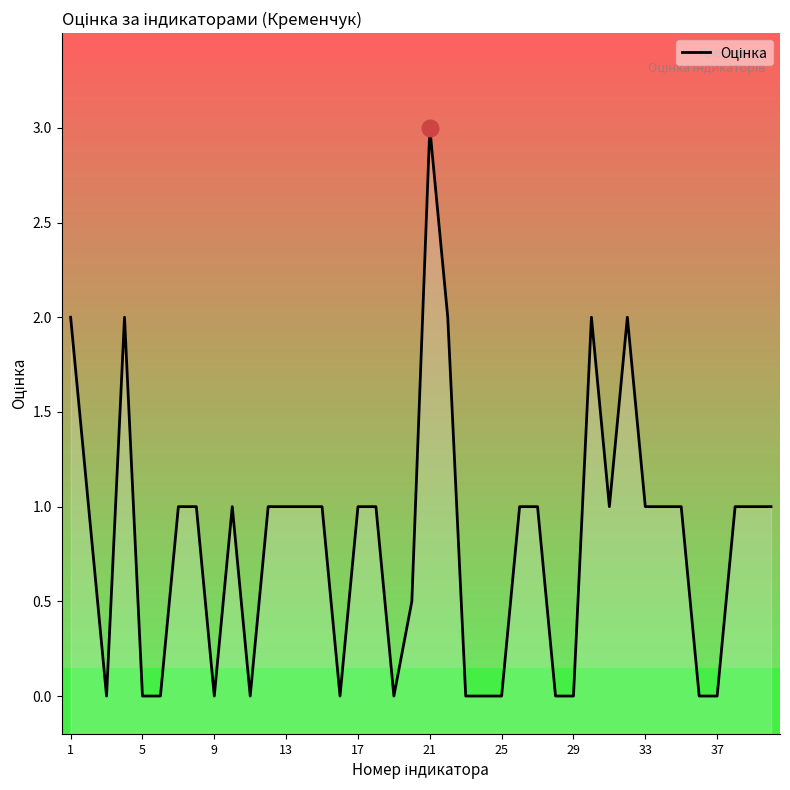

True or false: the data has more than 0 interior local peaks.

True